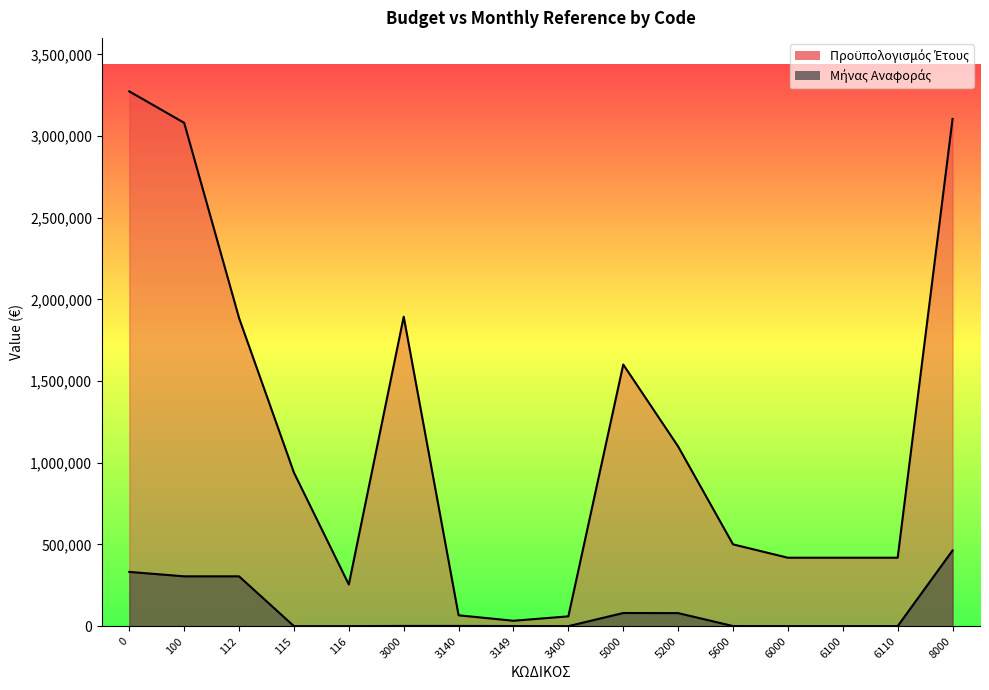

True or false: Μήνας Αναφοράς and Προϋπολογισμός Έτους cross at least once.

False